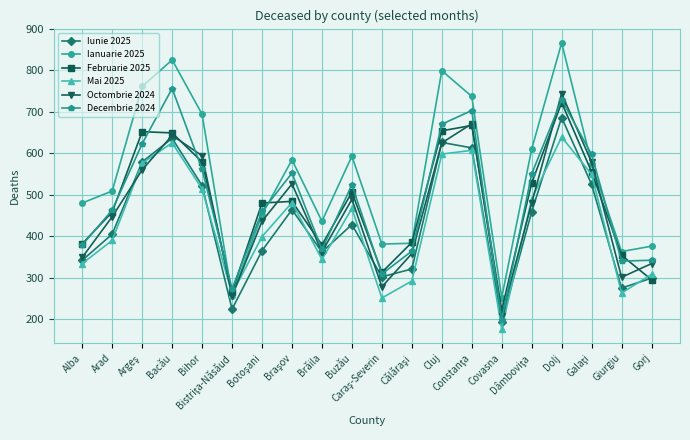

Which series has the largest total across all categories?

Ianuarie 2025